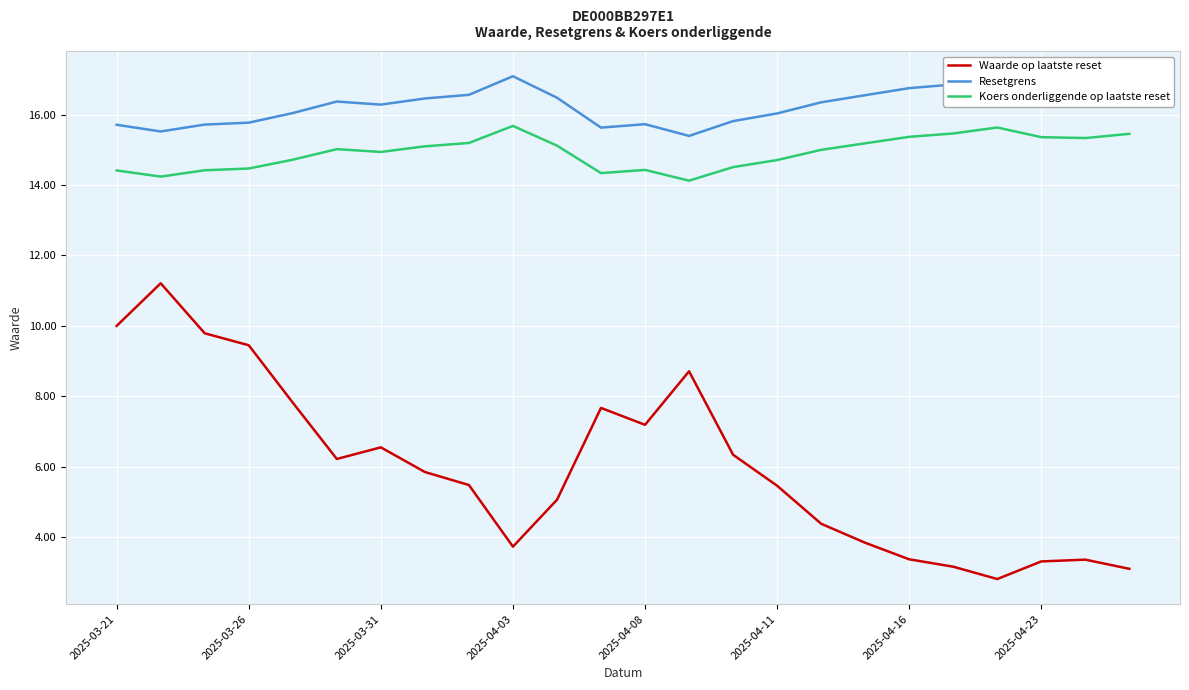

What is the sum of all Waarde op laatste reset values?

143.9